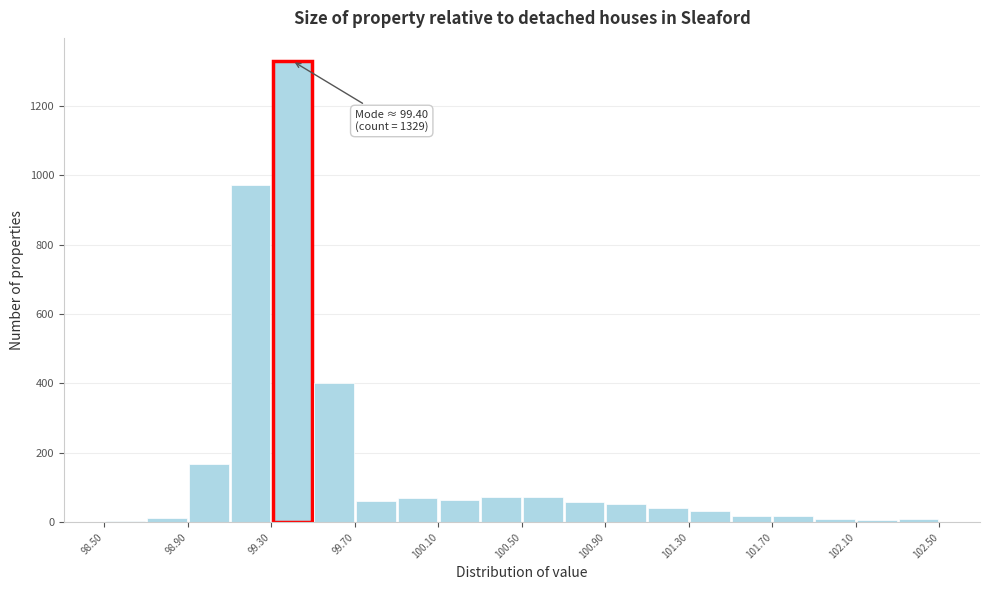

Which range on the x-axis has the tallest bar?

99.3 to 99.5